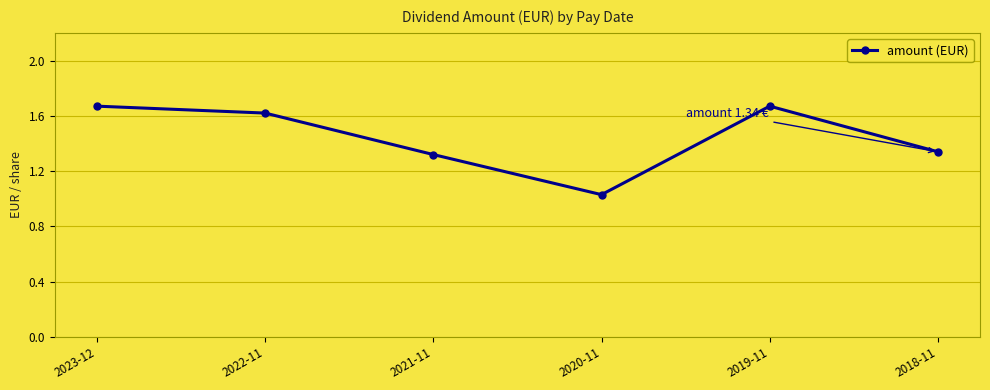

True or false: there are more than 0 points higher than both neighbors.

True